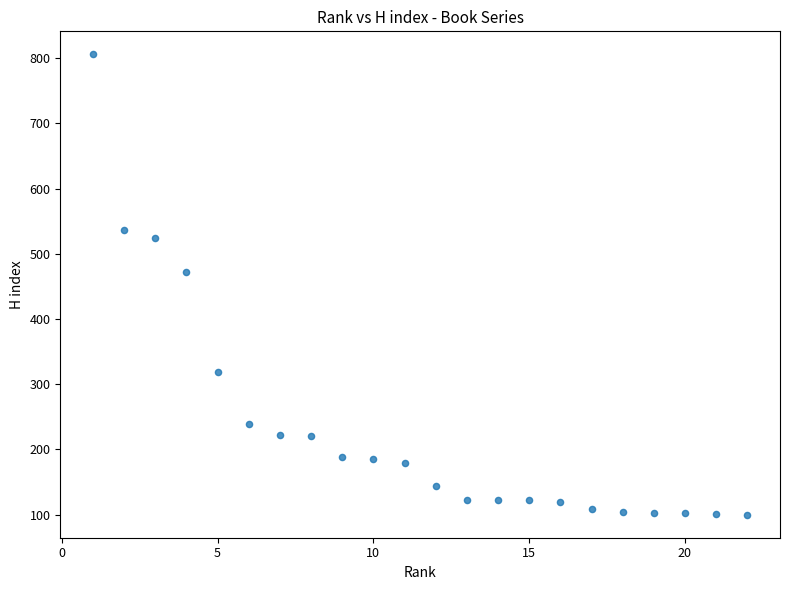

What Y value in the scatter plot is closest to 453?

472